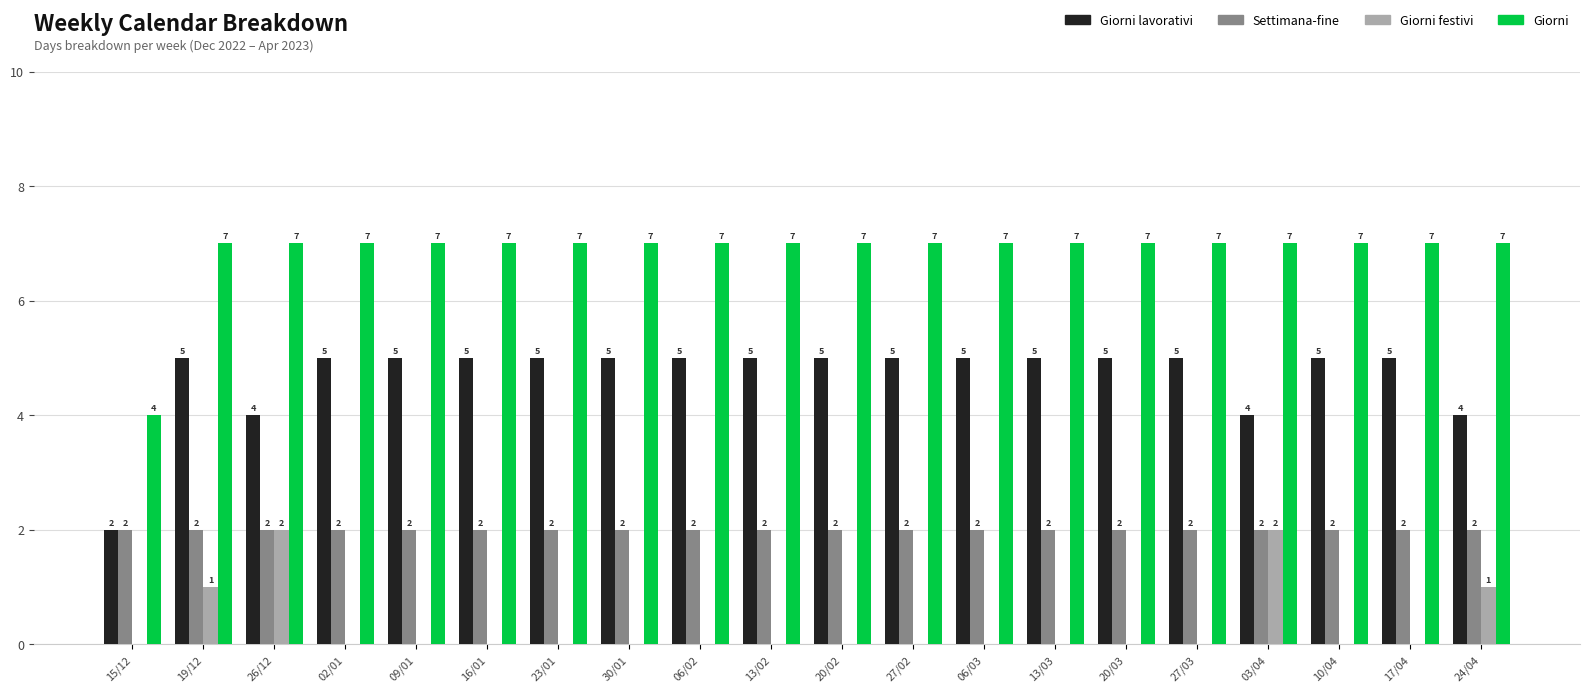

Which series has the largest total across all categories?

Giorni